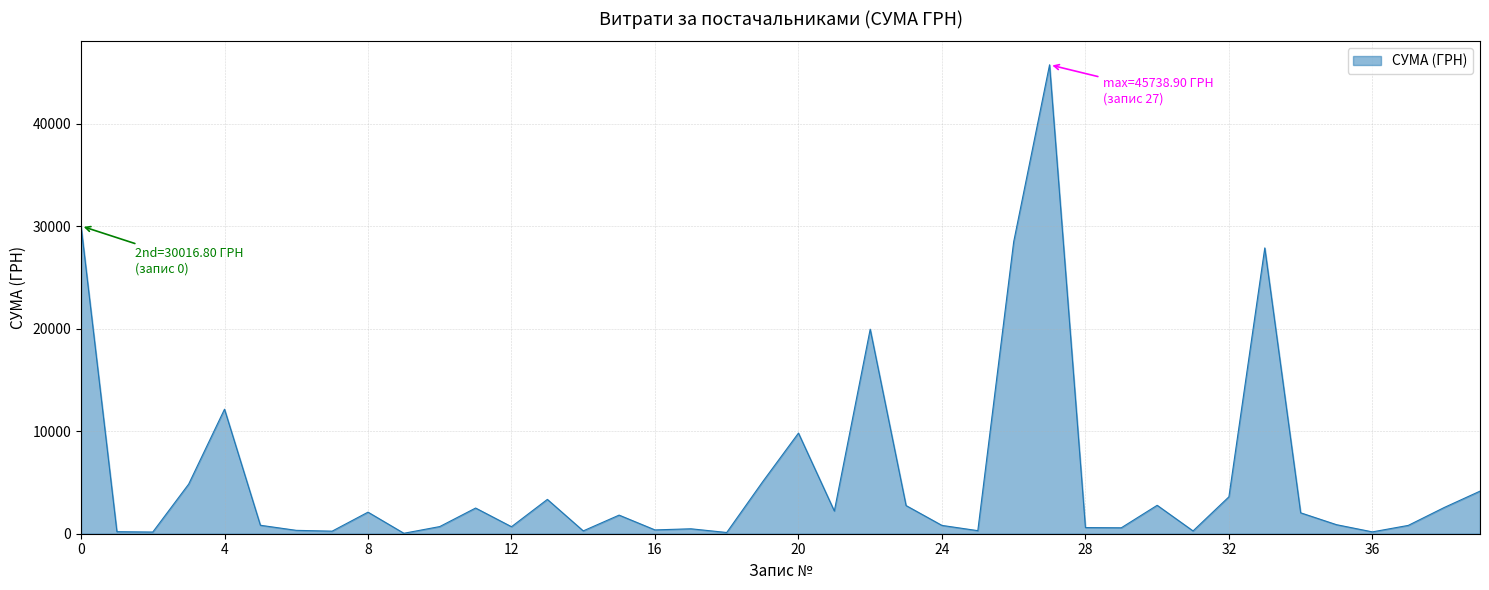

What is the greatest value displayed?

45738.9